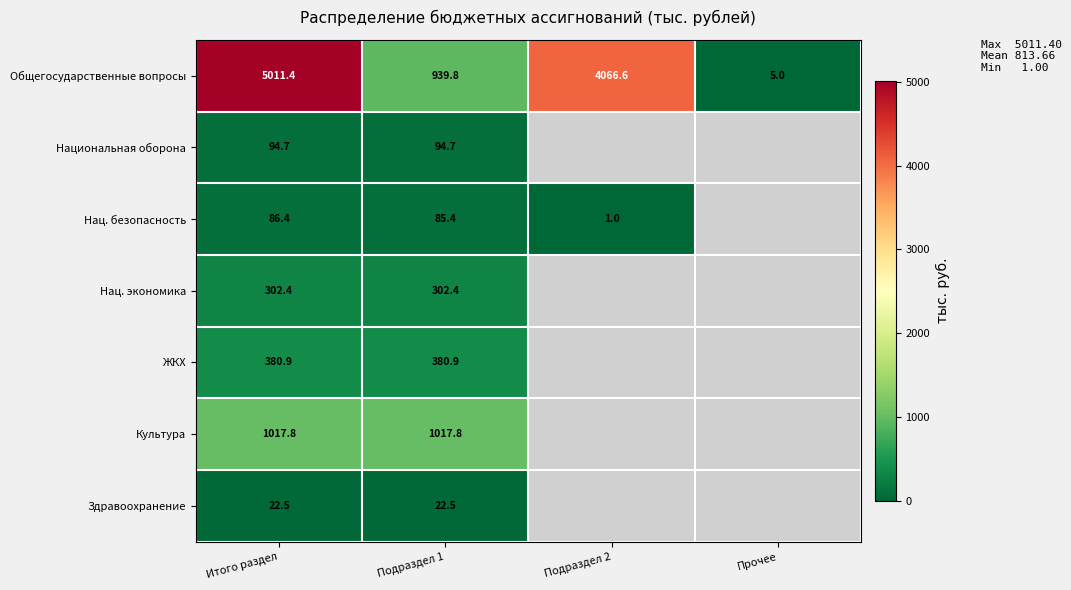

At Итого раздел, list the series in order from smallest to largest.

Здравоохранение, Нац. безопасность, Национальная оборона, Нац. экономика, ЖКХ, Культура, Общегосударственные вопросы